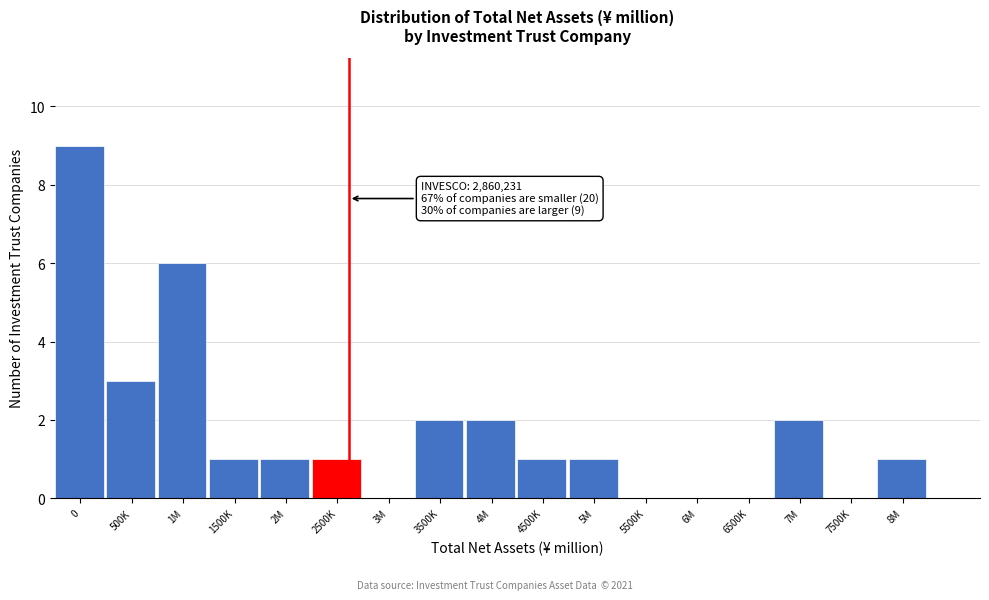

Reading left to right, extract all data points from this chart.

0=9	500K=3	1M=6	1500K=1	2M=1	2500K=1	3M=0	3500K=2	4M=2	4500K=1	5M=1	5500K=0	6M=0	6500K=0	7M=2	7500K=0	8M=1